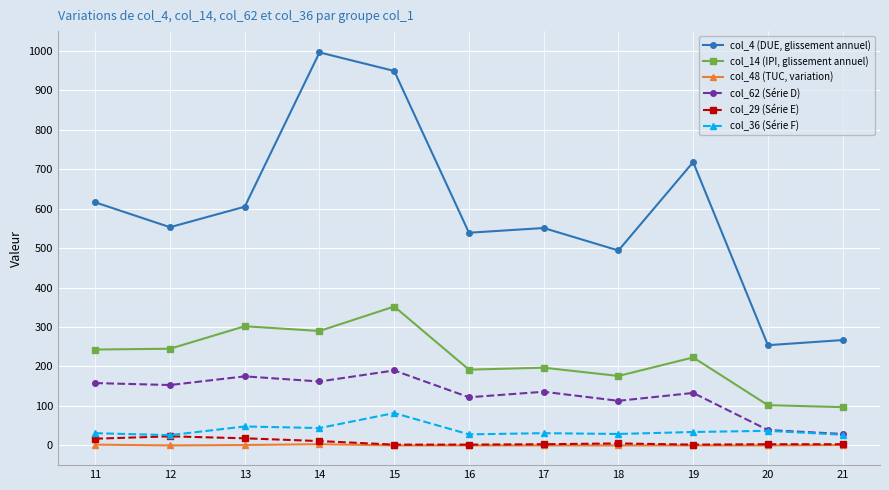

At which label is col_62 (Série D) closest to 109?

18